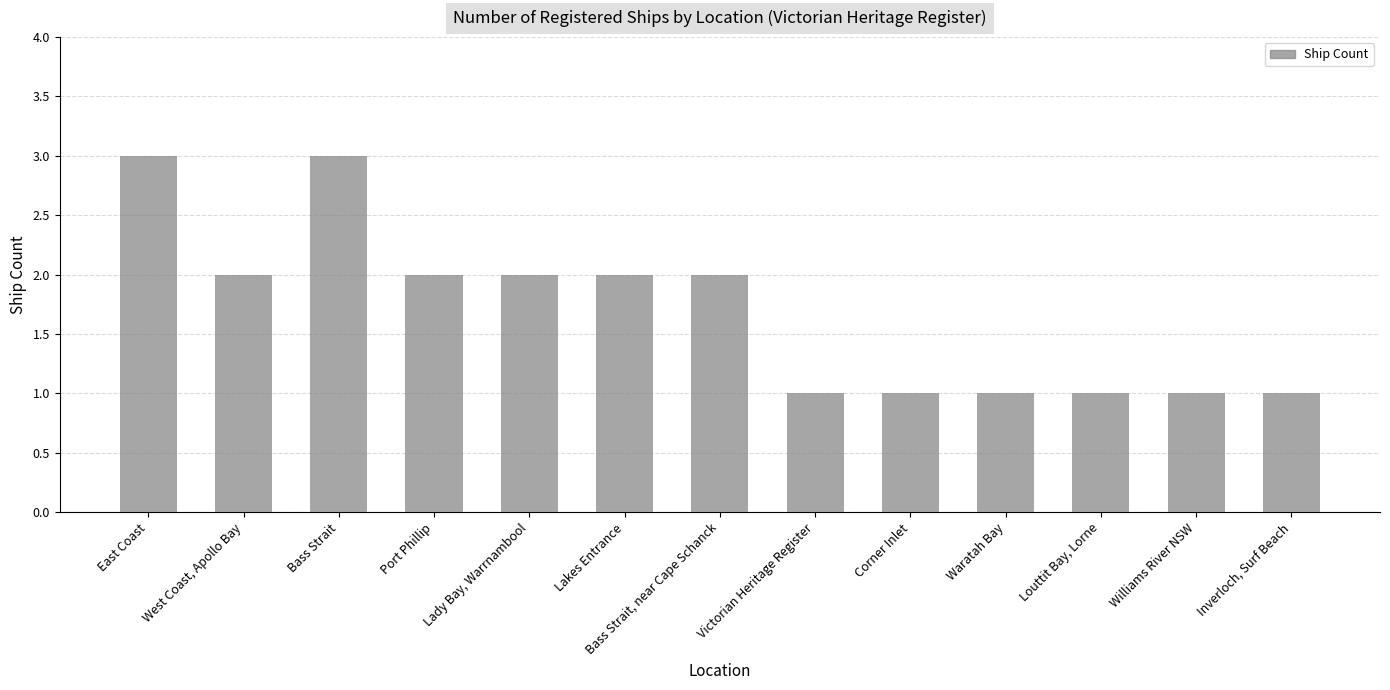

What is the difference between the values at Lady Bay, Warrnambool and Inverloch, Surf Beach?

1